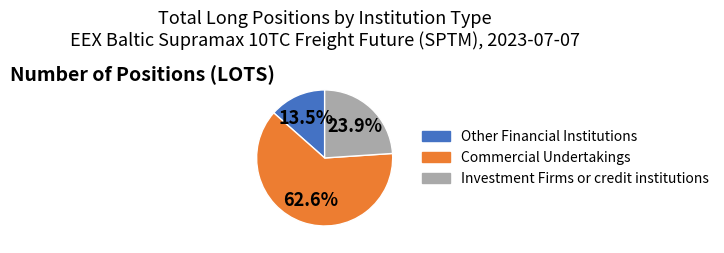

Which slice is the largest?

Commercial Undertakings